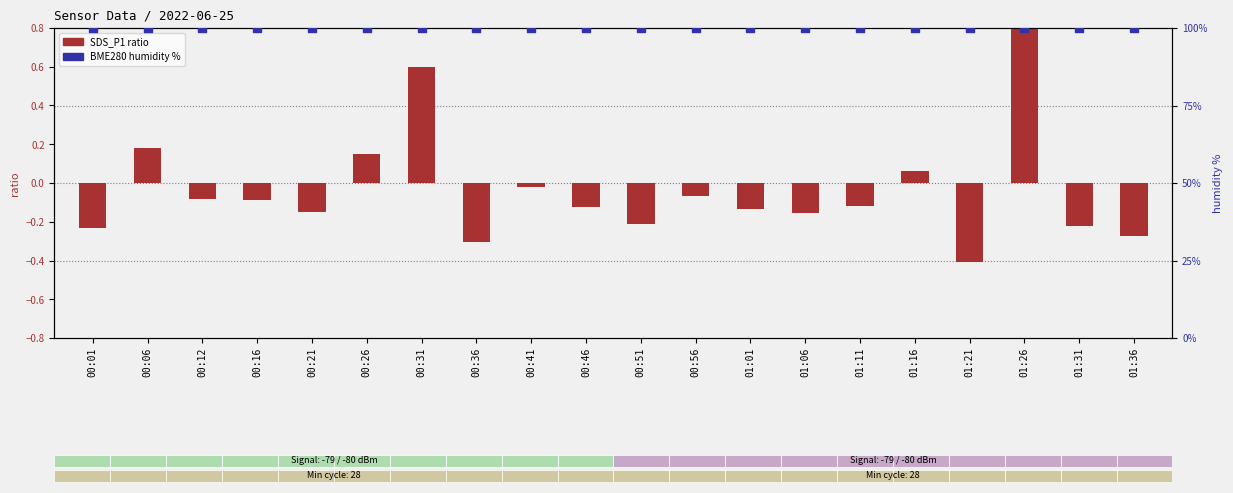

Which series has the widest spread of Y values?

SDS_P1 ratio